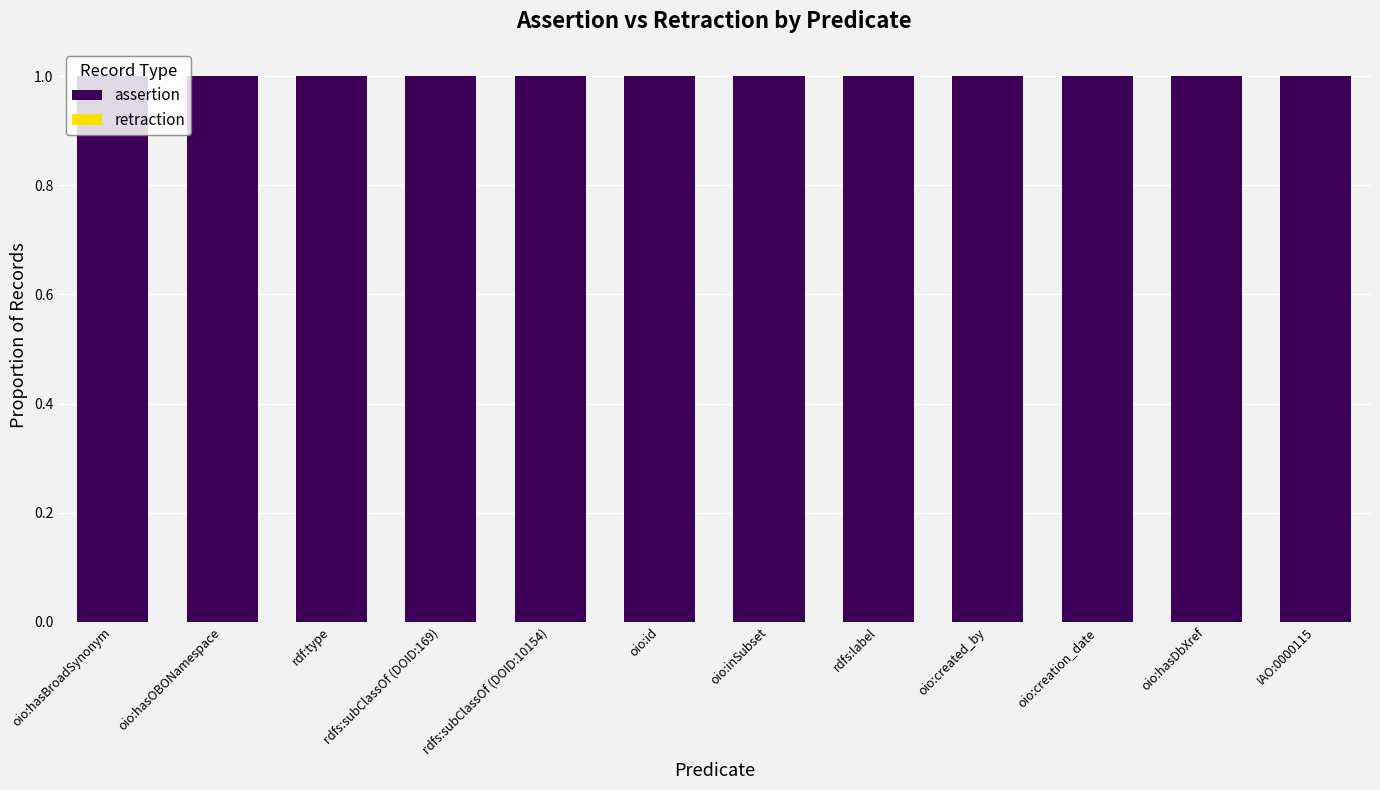

What is the greatest value displayed?

1